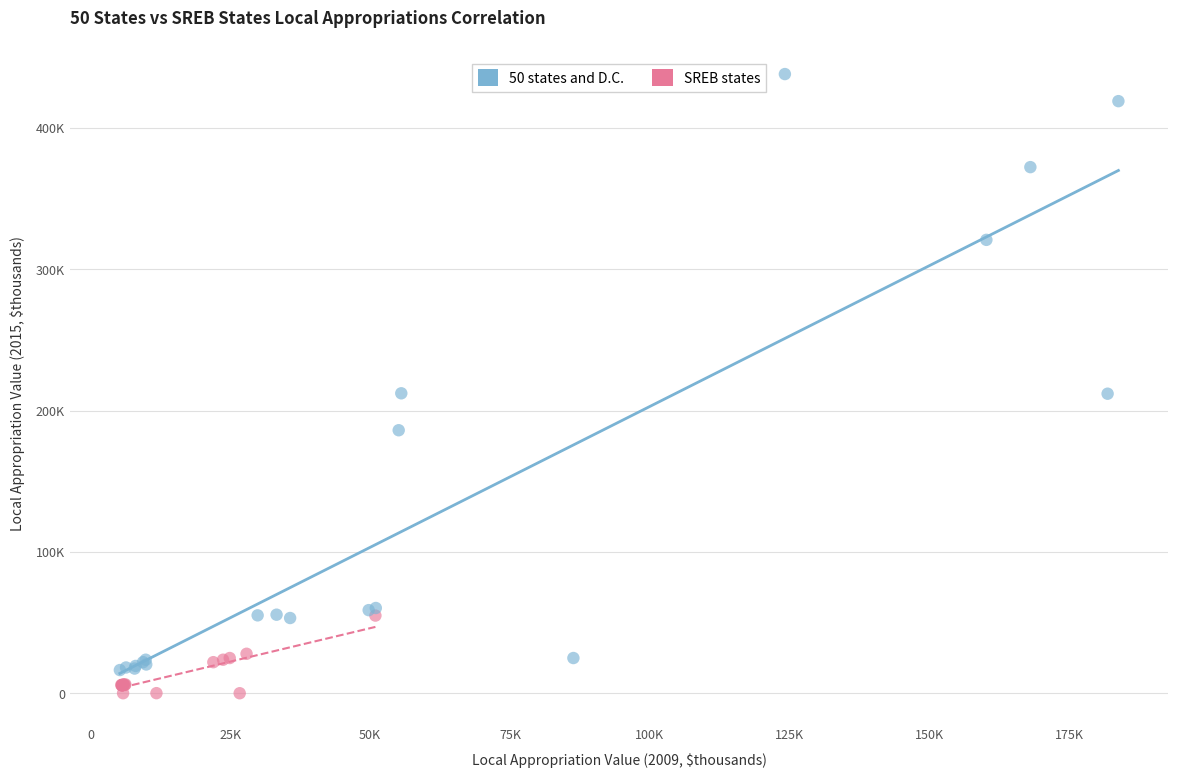

What are all the series names shown in the legend?

50 states and D.C., SREB states